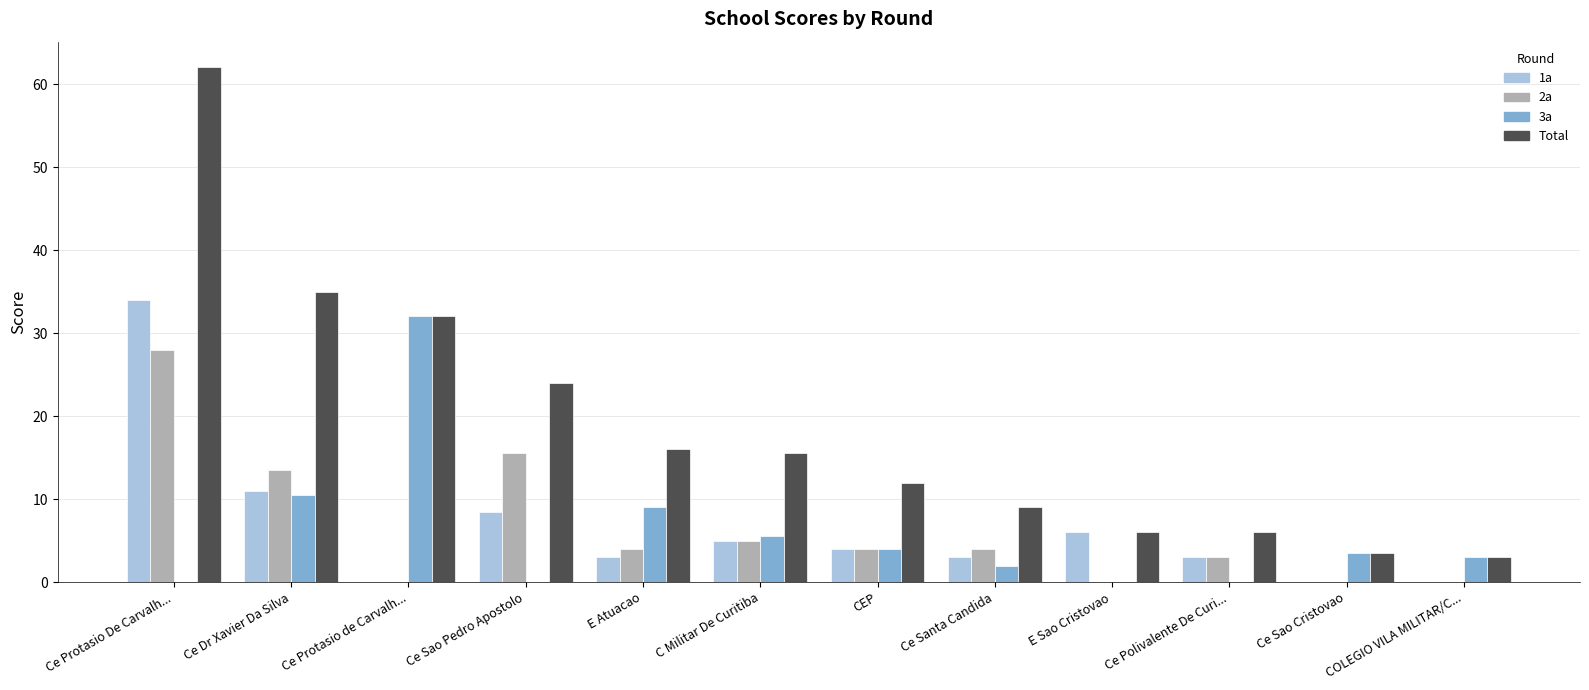

What is the sum of all Total values?

224.0